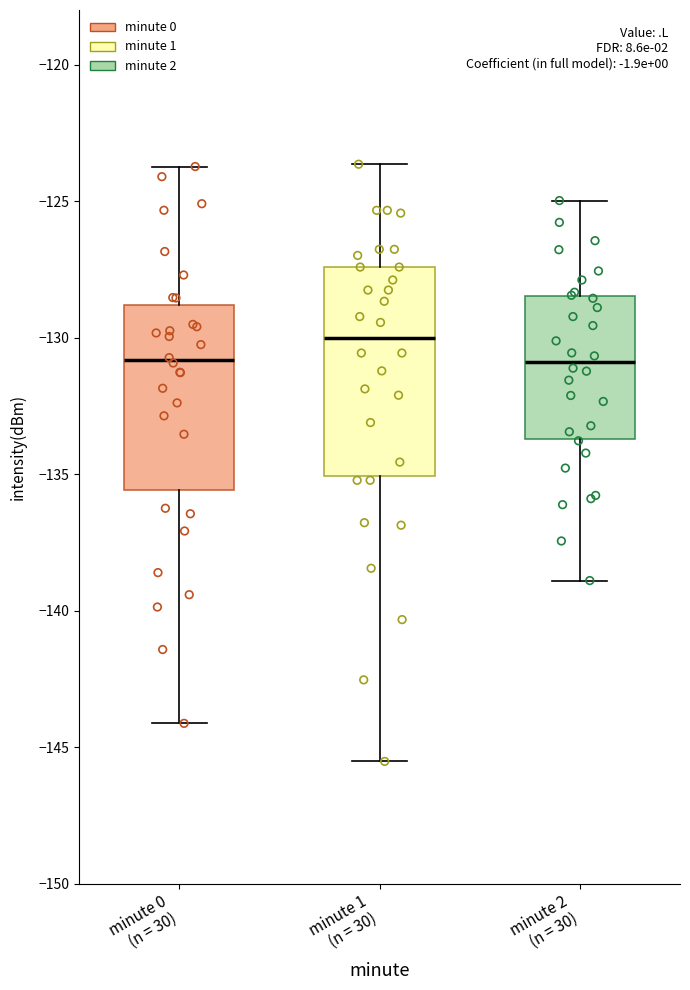

Which box's median line is the highest?

minute 1 (n = 30)